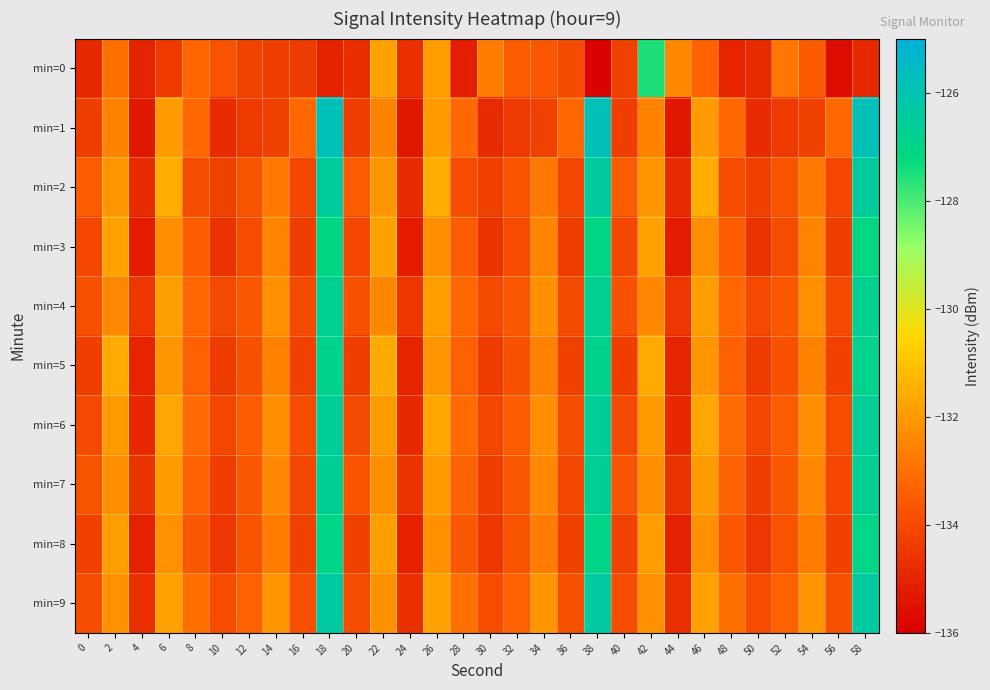

Reading right to left, list all the values displayed in this chart.

min=0: 58=-134.9	56=-135.6	54=-133.5	52=-132.8	50=-134.8	48=-135.0	46=-133.4	44=-132.4	42=-127.5	40=-134.2	38=-135.9	36=-134.0	34=-133.6	32=-133.5	30=-132.7	28=-135.2	26=-131.9	24=-134.7	22=-131.8	20=-134.8	18=-135.0	16=-134.4	14=-134.3	12=-134.2	10=-133.7	8=-133.3	6=-134.4	4=-135.0	2=-133.0	0=-134.9
min=1: 58=-125.9	56=-133.2	54=-134.2	52=-134.4	50=-134.8	48=-133.2	46=-132.0	44=-135.3	42=-132.5	40=-134.3	38=-125.9	36=-133.2	34=-134.2	32=-134.4	30=-134.8	28=-133.2	26=-132.0	24=-135.3	22=-132.5	20=-134.3	18=-125.9	16=-133.2	14=-134.2	12=-134.4	10=-134.8	8=-133.2	6=-132.0	4=-135.3	2=-132.5	0=-134.3
min=2: 58=-126.5	56=-134.1	54=-132.8	52=-133.7	50=-134.2	48=-133.9	46=-131.5	44=-134.8	42=-132.1	40=-133.5	38=-126.5	36=-134.1	34=-132.8	32=-133.7	30=-134.2	28=-133.9	26=-131.5	24=-134.8	22=-132.1	20=-133.5	18=-126.5	16=-134.1	14=-132.8	12=-133.7	10=-134.2	8=-133.9	6=-131.5	4=-134.8	2=-132.1	0=-133.5
min=3: 58=-127.1	56=-134.3	54=-132.5	52=-133.9	50=-134.6	48=-133.5	46=-132.3	44=-135.2	42=-131.8	40=-134.1	38=-127.1	36=-134.3	34=-132.5	32=-133.9	30=-134.6	28=-133.5	26=-132.3	24=-135.2	22=-131.8	20=-134.1	18=-127.1	16=-134.3	14=-132.5	12=-133.9	10=-134.6	8=-133.5	6=-132.3	4=-135.2	2=-131.8	0=-134.1
min=4: 58=-126.8	56=-134.0	54=-132.2	52=-133.6	50=-134.0	48=-133.2	46=-131.9	44=-134.5	42=-132.4	40=-133.8	38=-126.8	36=-134.0	34=-132.2	32=-133.6	30=-134.0	28=-133.2	26=-131.9	24=-134.5	22=-132.4	20=-133.8	18=-126.8	16=-134.0	14=-132.2	12=-133.6	10=-134.0	8=-133.2	6=-131.9	4=-134.5	2=-132.4	0=-133.8
min=5: 58=-126.9	56=-134.2	54=-132.6	52=-133.8	50=-134.4	48=-133.4	46=-132.1	44=-135.0	42=-131.6	40=-134.3	38=-126.9	36=-134.2	34=-132.6	32=-133.8	30=-134.4	28=-133.4	26=-132.1	24=-135.0	22=-131.6	20=-134.3	18=-126.9	16=-134.2	14=-132.6	12=-133.8	10=-134.4	8=-133.4	6=-132.1	4=-135.0	2=-131.6	0=-134.3
min=6: 58=-126.6	56=-133.9	54=-132.3	52=-133.5	50=-134.1	48=-133.1	46=-131.7	44=-134.9	42=-132.0	40=-134.0	38=-126.6	36=-133.9	34=-132.3	32=-133.5	30=-134.1	28=-133.1	26=-131.7	24=-134.9	22=-132.0	20=-134.0	18=-126.6	16=-133.9	14=-132.3	12=-133.5	10=-134.1	8=-133.1	6=-131.7	4=-134.9	2=-132.0	0=-134.0
min=7: 58=-126.7	56=-134.1	54=-132.4	52=-133.6	50=-134.3	48=-133.3	46=-132.0	44=-134.6	42=-132.3	40=-133.7	38=-126.7	36=-134.1	34=-132.4	32=-133.6	30=-134.3	28=-133.3	26=-132.0	24=-134.6	22=-132.3	20=-133.7	18=-126.7	16=-134.1	14=-132.4	12=-133.6	10=-134.3	8=-133.3	6=-132.0	4=-134.6	2=-132.3	0=-133.7
min=8: 58=-127.0	56=-134.2	54=-132.7	52=-133.7	50=-134.5	48=-133.6	46=-132.2	44=-135.1	42=-131.9	40=-134.2	38=-127.0	36=-134.2	34=-132.7	32=-133.7	30=-134.5	28=-133.6	26=-132.2	24=-135.1	22=-131.9	20=-134.2	18=-127.0	16=-134.2	14=-132.7	12=-133.7	10=-134.5	8=-133.6	6=-132.2	4=-135.1	2=-131.9	0=-134.2
min=9: 58=-126.4	56=-133.8	54=-132.1	52=-133.4	50=-133.9	48=-133.0	46=-131.8	44=-134.7	42=-132.2	40=-133.9	38=-126.4	36=-133.8	34=-132.1	32=-133.4	30=-133.9	28=-133.0	26=-131.8	24=-134.7	22=-132.2	20=-133.9	18=-126.4	16=-133.8	14=-132.1	12=-133.4	10=-133.9	8=-133.0	6=-131.8	4=-134.7	2=-132.2	0=-133.9